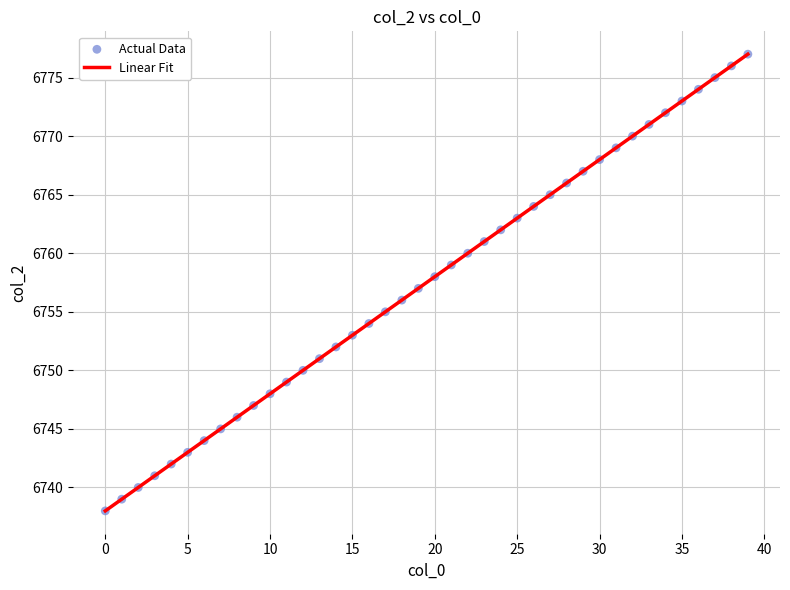

What is the maximum value shown in the chart?

6777.0